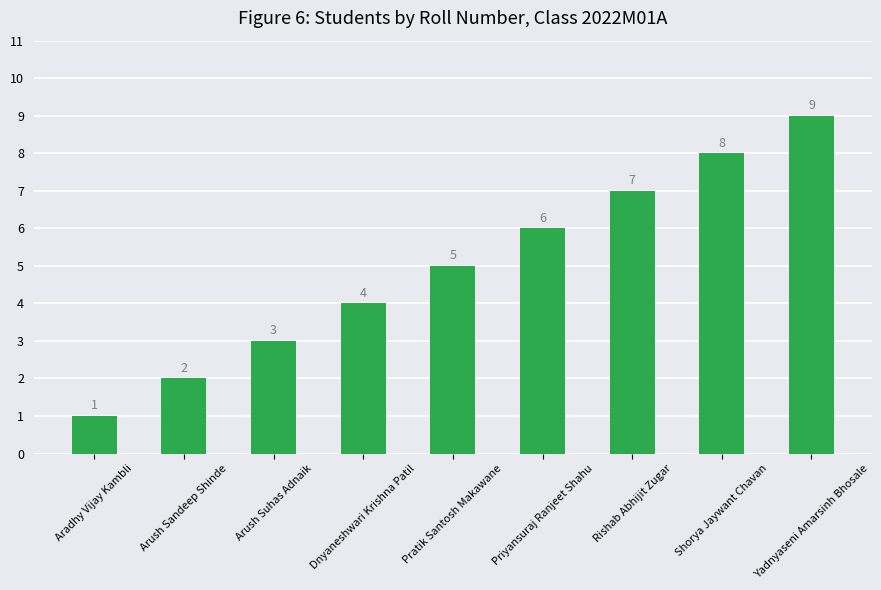

What is the difference between the maximum and minimum values?

8